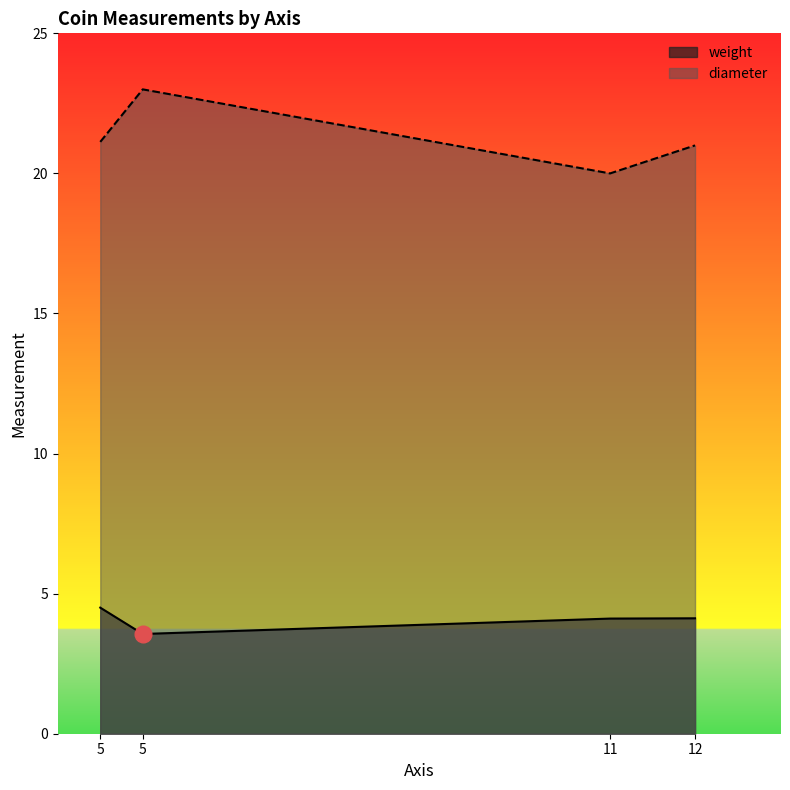

How many lines are shown in the chart?

2